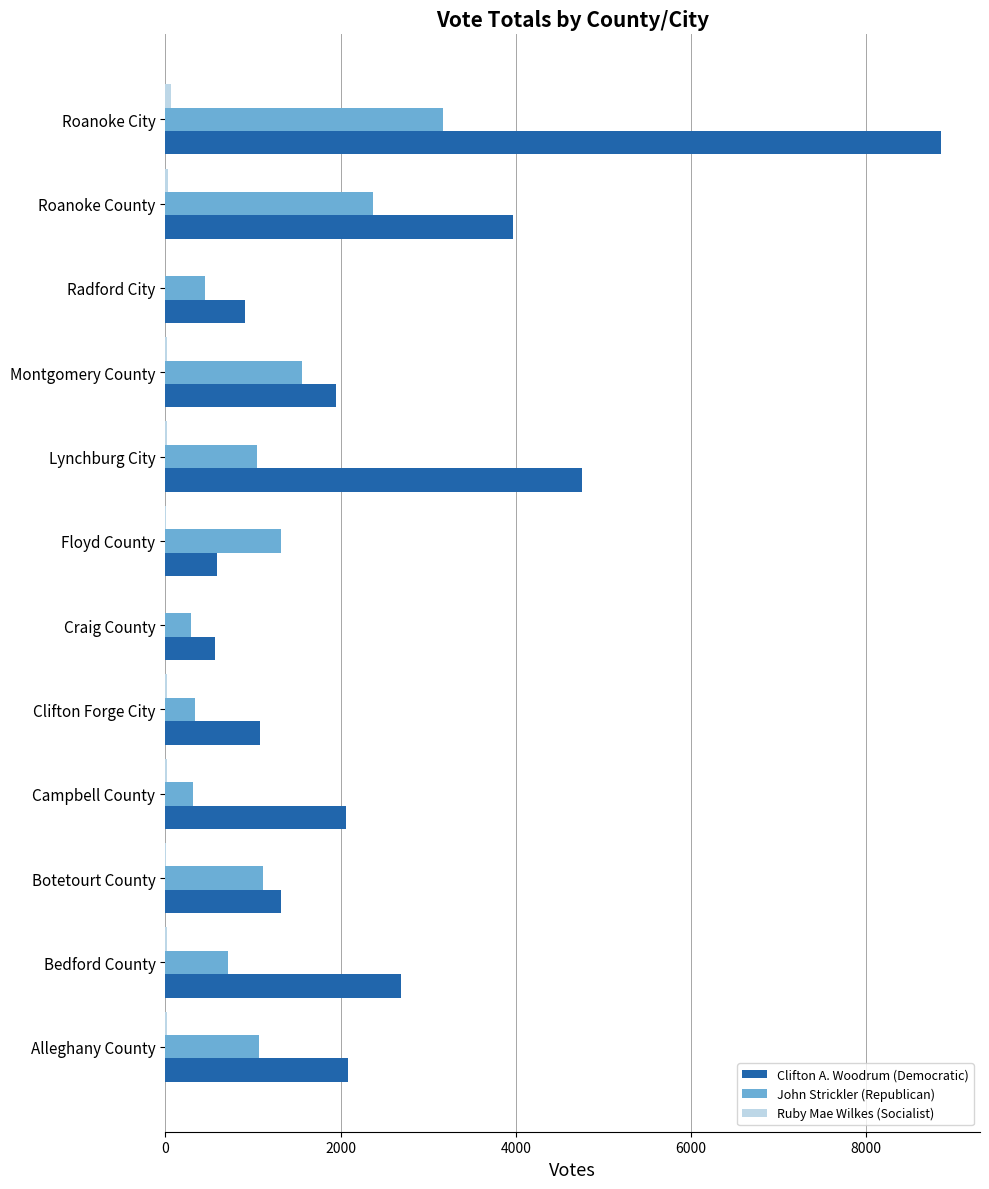

Which series has the largest total across all categories?

Clifton A. Woodrum (Democratic)